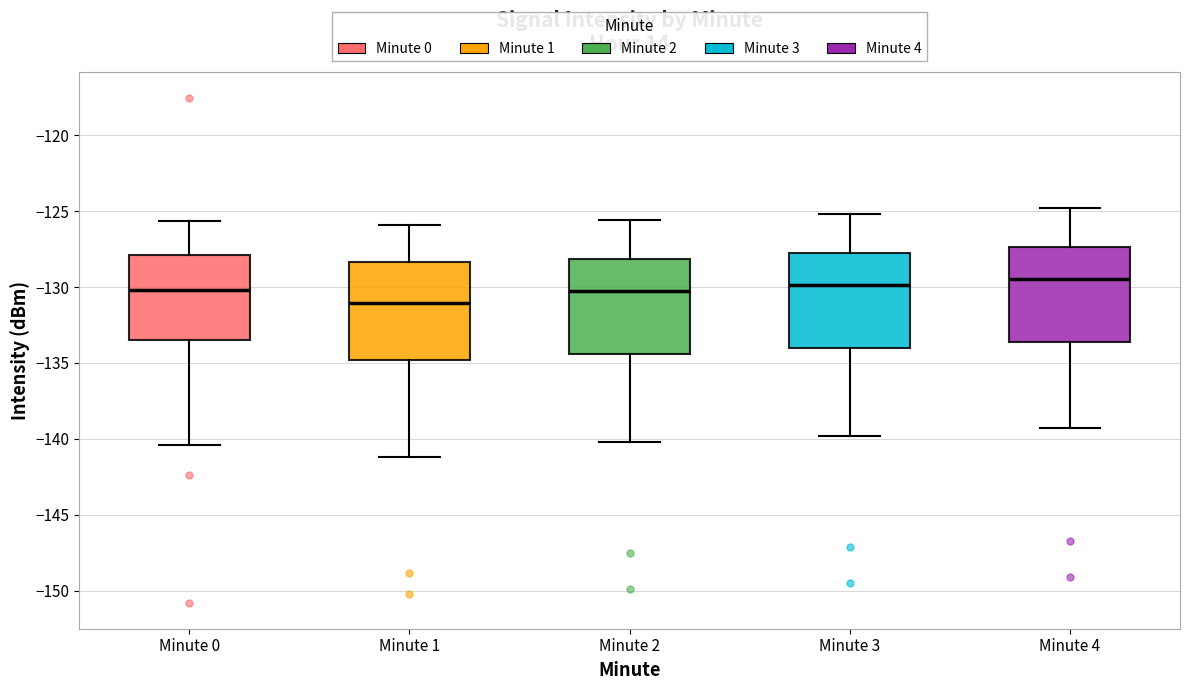

Where is the lower edge of the box for Minute 2 on the y-axis? The values are not printed on the chart, so give them approximately, as read against the axis.

-134.5